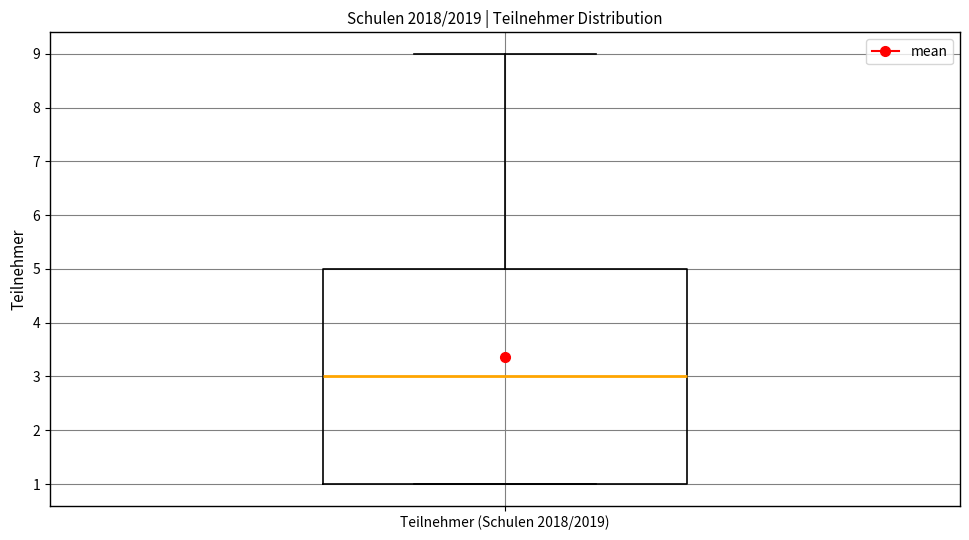

Where is the lower edge of the box for Teilnehmer (Schulen 2018/2019) on the y-axis? The values are not printed on the chart, so give them approximately, as read against the axis.

1